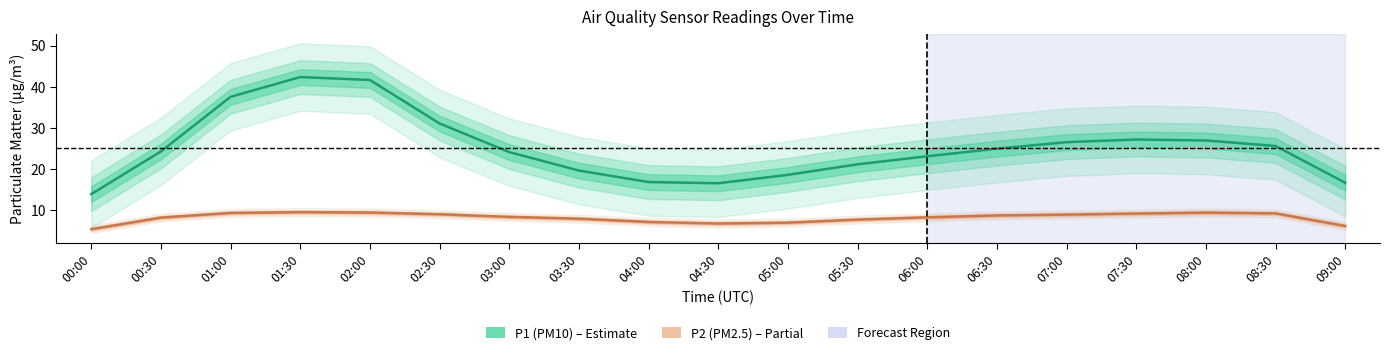

Reading left to right, what are all the values shown in this chart?

P1 (PM10): 13.9	24.3	37.6	42.4	41.7	31.1	24.1	19.6	16.8	16.5	18.6	21.1	23.1	24.9	26.5	27.2	26.9	25.6	16.7
P2 (PM2.5): 5.4	8.2	9.3	9.5	9.4	9.0	8.4	7.9	7.1	6.8	7.0	7.7	8.3	8.7	8.9	9.2	9.4	9.2	6.2